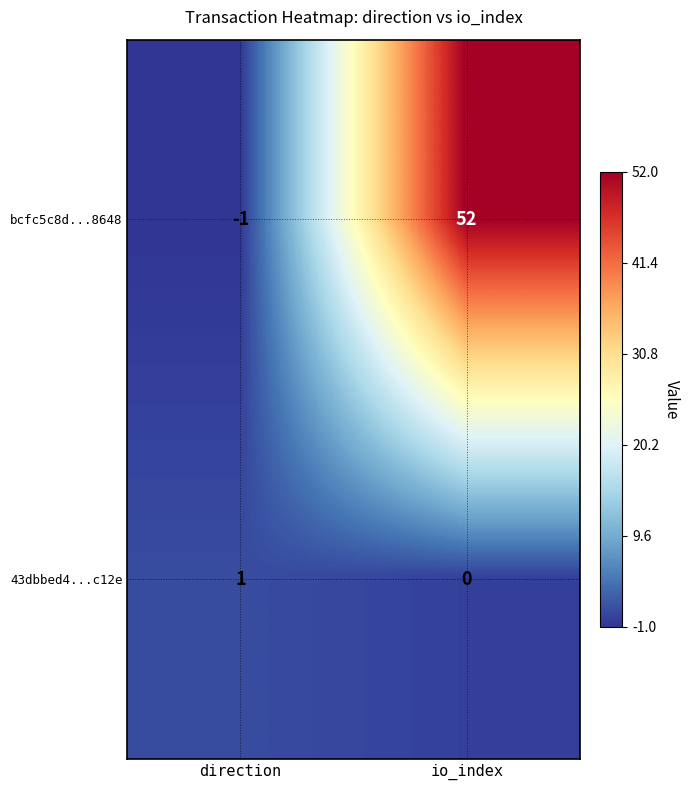

At which label does bcfc5c8d...8648 reach its peak?

io_index